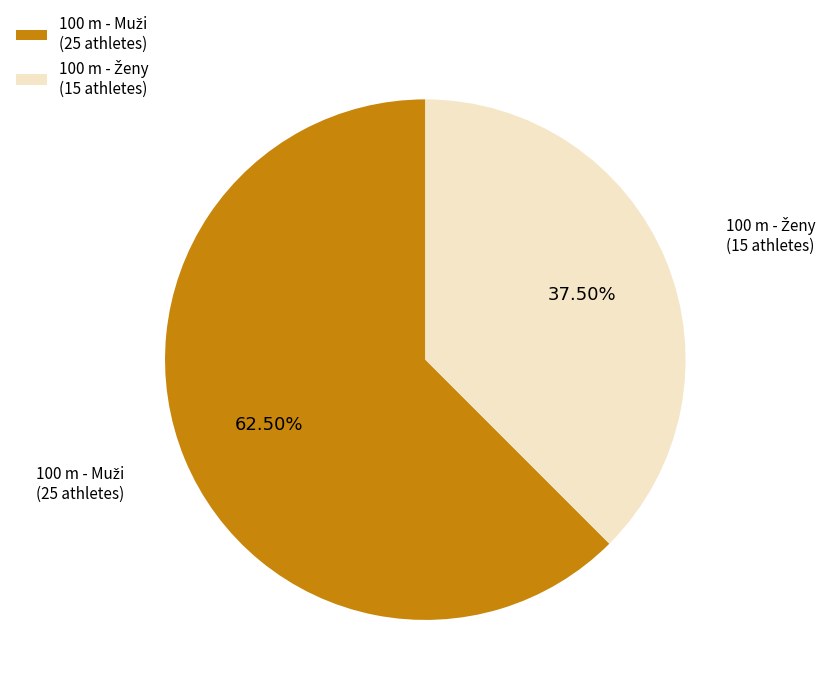

Is there any slice that represents more than half of the pie?

Yes